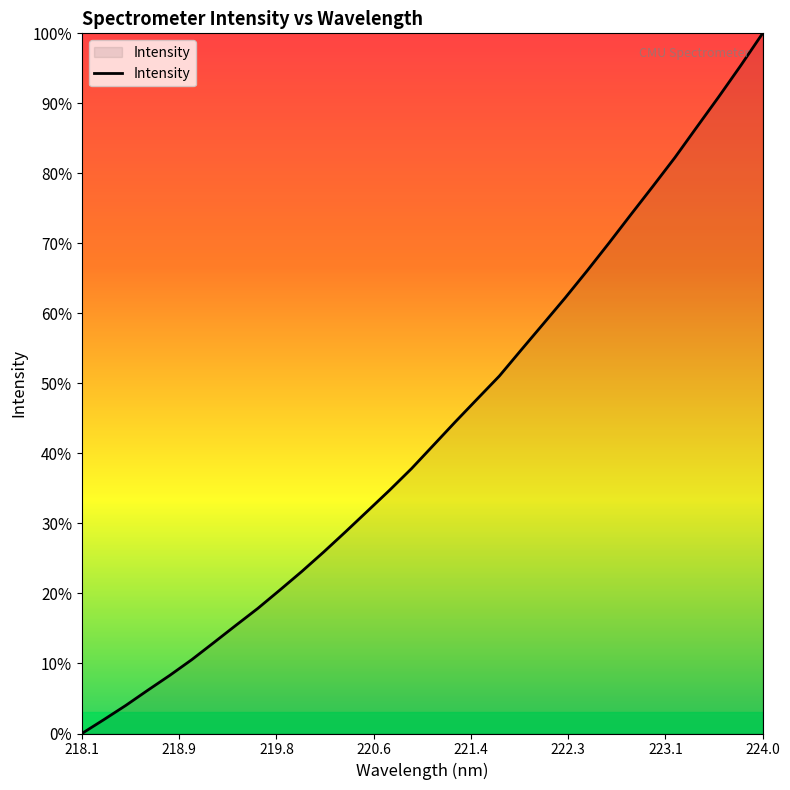

What is the greatest value displayed?

100.0